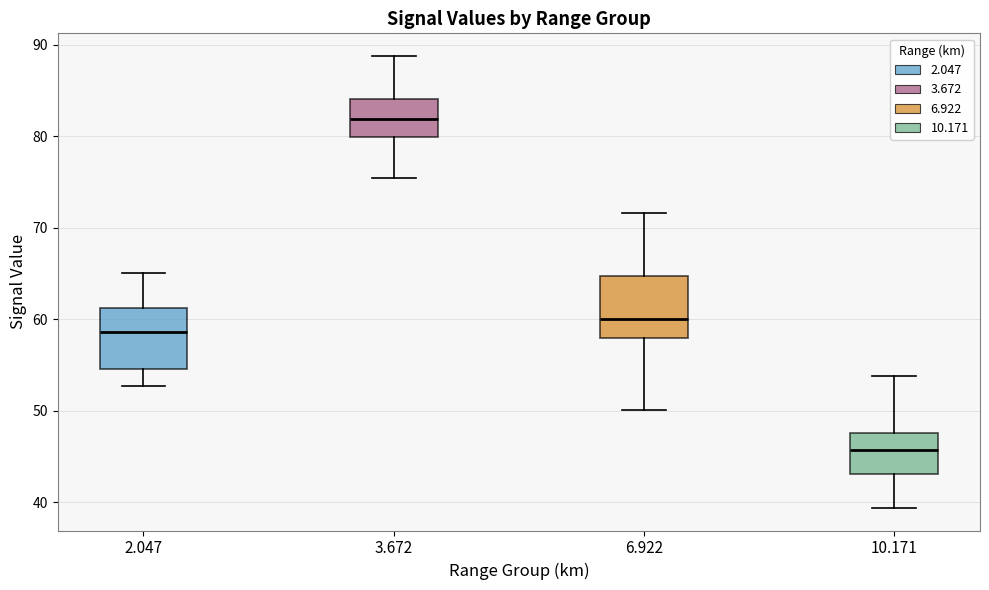

Where does the lower whisker of the box at x = 2.047 end on the y-axis? The values are not printed on the chart, so give them approximately, as read against the axis.

53